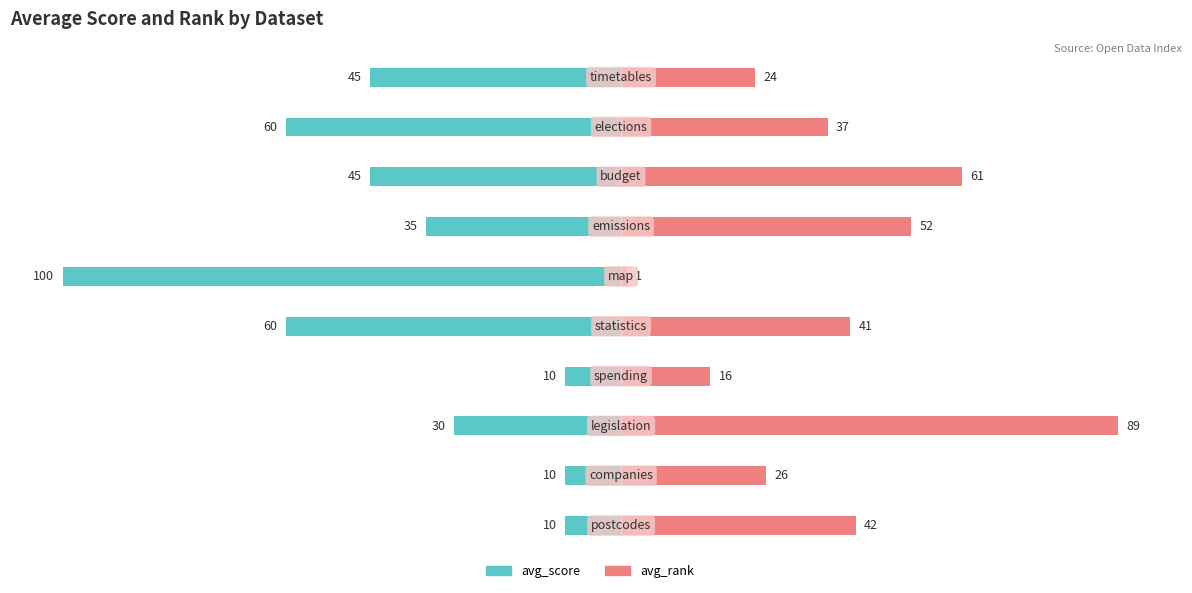

What is the value of the avg_rank bar at the 9th from the left?

37